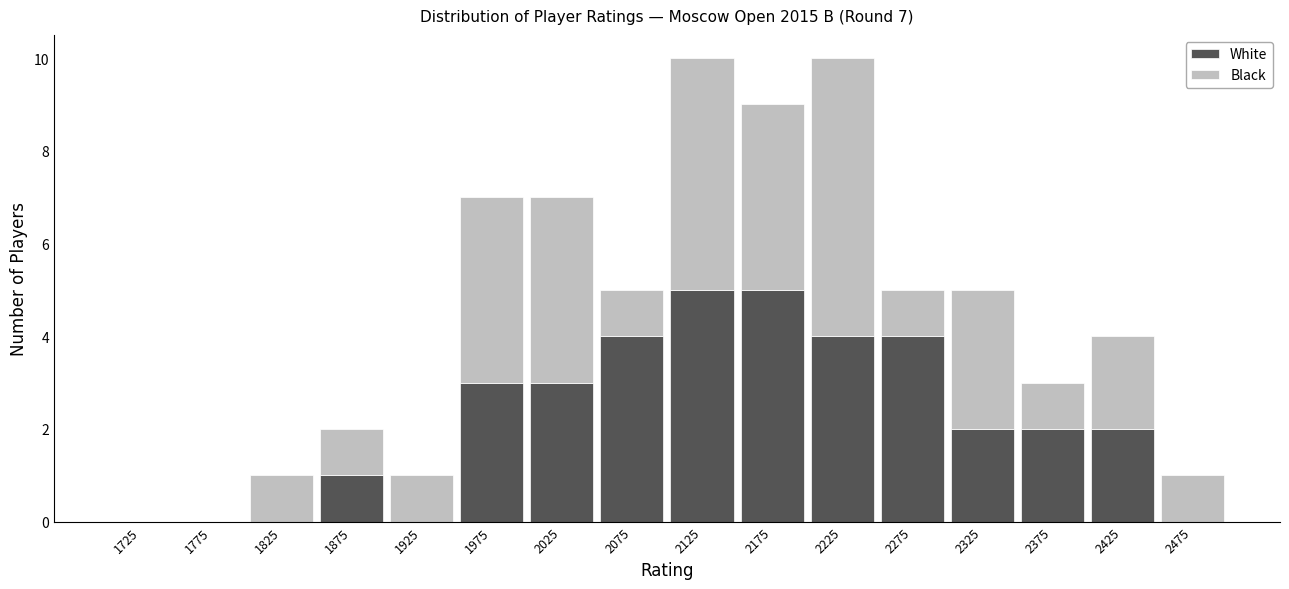

Reading left to right, transcribe this chart: for each stacked bar, give the range it covers on the x-axis and its total height. The values are not printed on the chart, so give them approximately, as read against the axis.

1700 to 1750: 0
1750 to 1800: 0
1800 to 1850: 1
1850 to 1900: 2
1900 to 1950: 1
1950 to 2000: 7
2000 to 2050: 7
2050 to 2100: 5
2100 to 2150: 10
2150 to 2200: 9
2200 to 2250: 10
2250 to 2300: 5
2300 to 2350: 5
2350 to 2400: 3
2400 to 2450: 4
2450 to 2500: 1